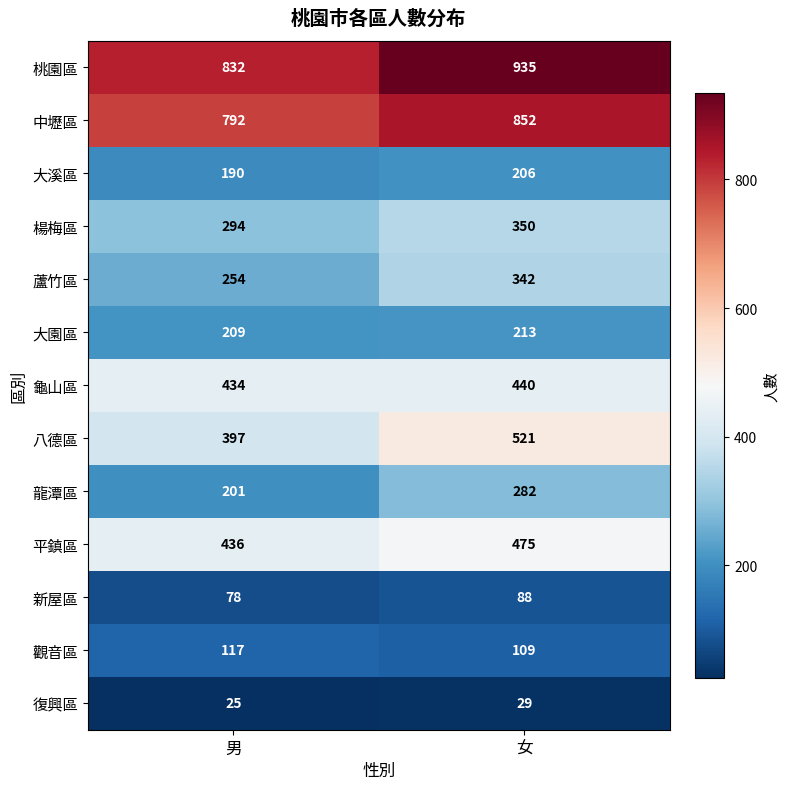

How many categories are shown in the chart?

2